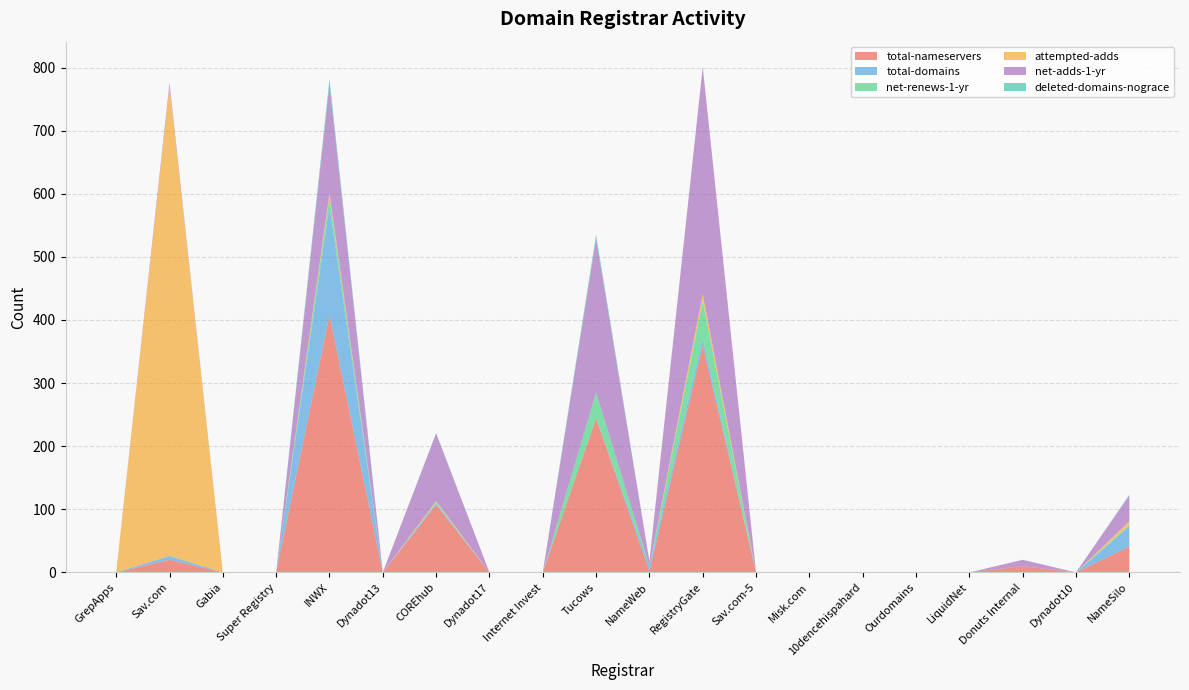

Reading right to left, extract all data points from this chart.

total-nameservers: 41	0	10	0	0	0	0	0	360	2	244	0	0	107	0	408	0	0	20	0
total-domains: 32	0	0	0	0	0	0	0	11	8	0	0	0	2	0	173	0	0	6	0
net-renews-1-yr: 2	0	0	0	0	0	0	0	59	0	41	0	0	2	0	14	0	0	0	0
attempted-adds: 6	0	0	0	0	0	0	0	11	0	0	0	0	2	0	6	0	0	744	0
net-adds-1-yr: 41	0	10	0	0	0	0	0	360	8	244	0	0	107	0	173	0	0	6	0
deleted-domains-nograce: 1	0	0	0	0	0	0	0	0	0	6	0	0	1	0	8	0	0	0	0